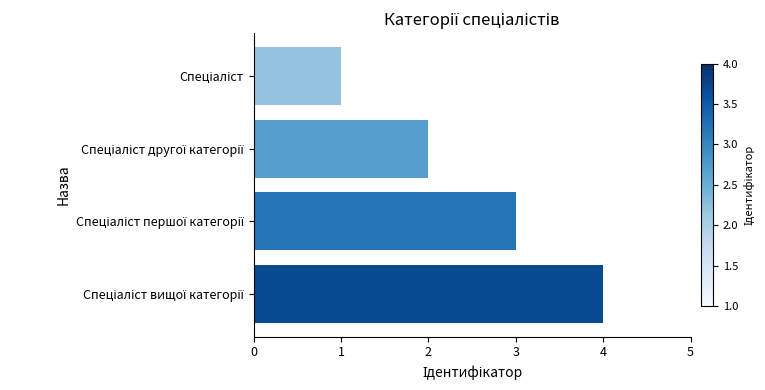

What is the difference between the maximum and minimum values?

3